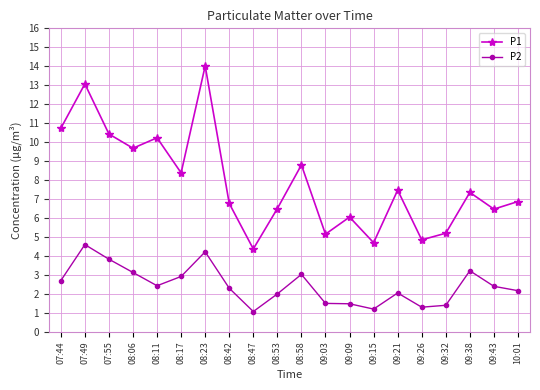

Which series has the largest total across all categories?

P1